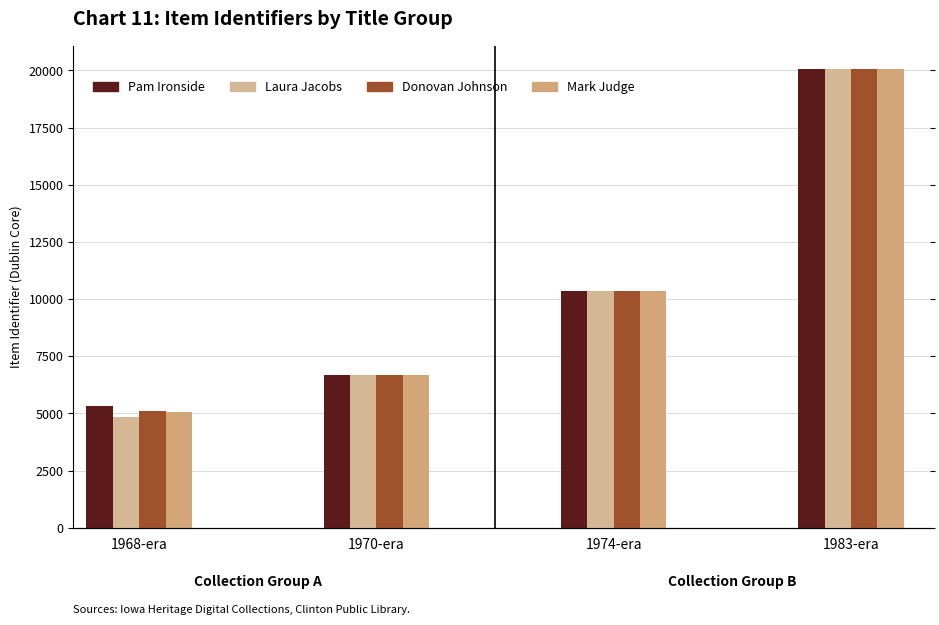

Between Laura Jacobs and Donovan Johnson, which series saw the biggest shift?

1968